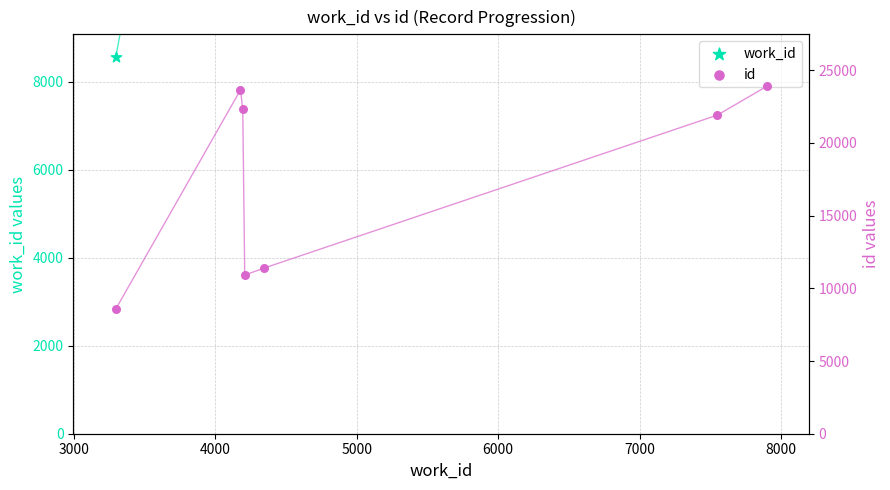

Which series reaches the maximum Y coordinate?

work_id